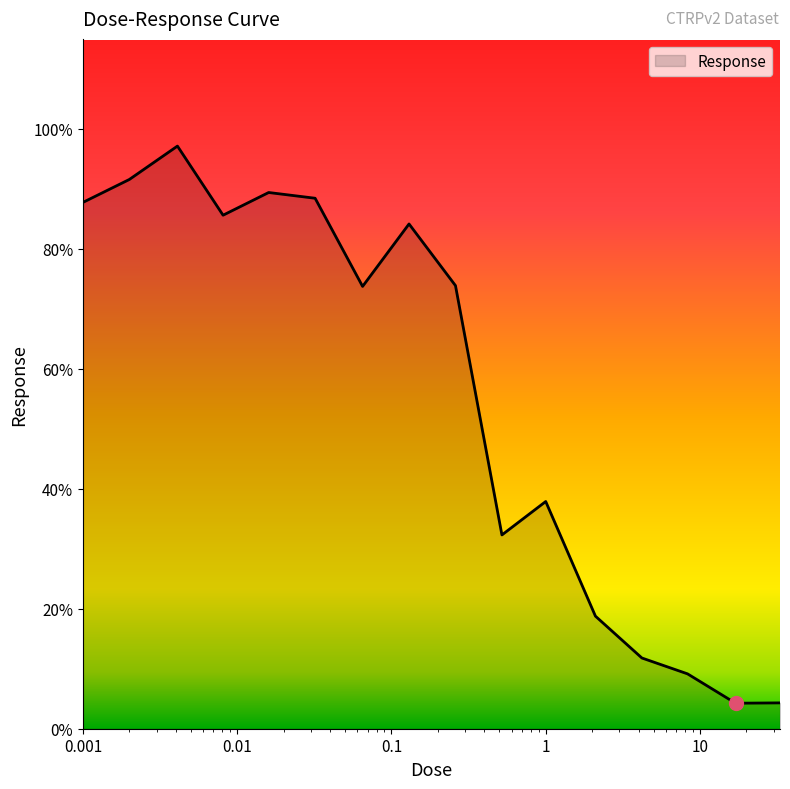

What is the maximum value shown in the chart?

97.1